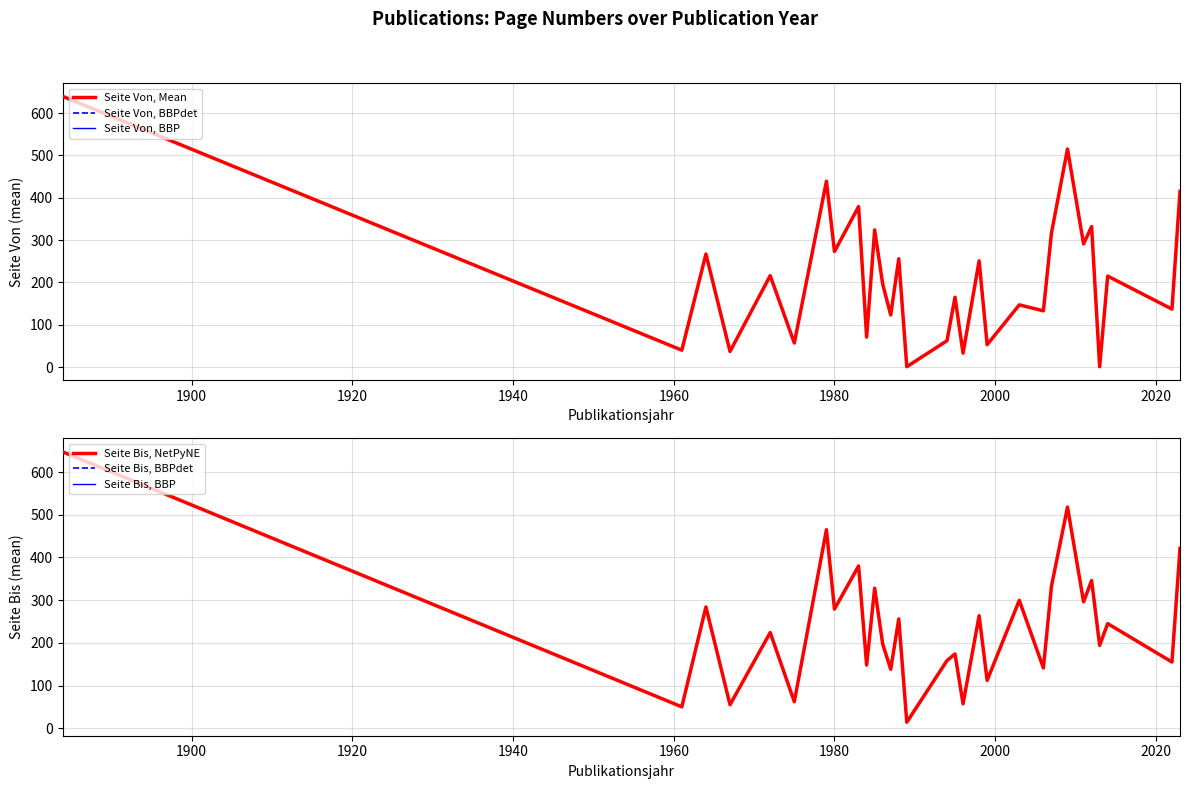

How many values in the Seite Von, Mean series are below 215?

15